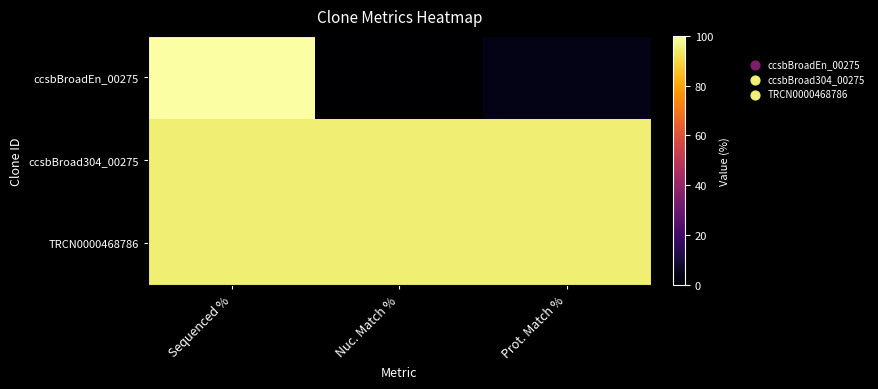

Between Prot. Match % and Nuc. Match %, which is larger?

Prot. Match %